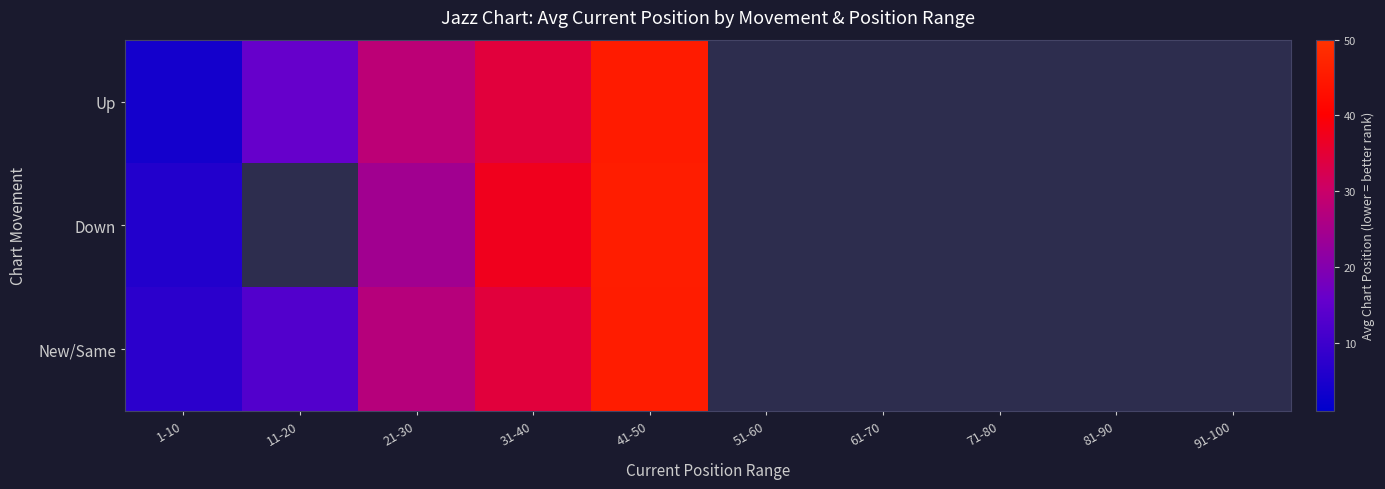

At which label does Down reach its minimum?

1-10